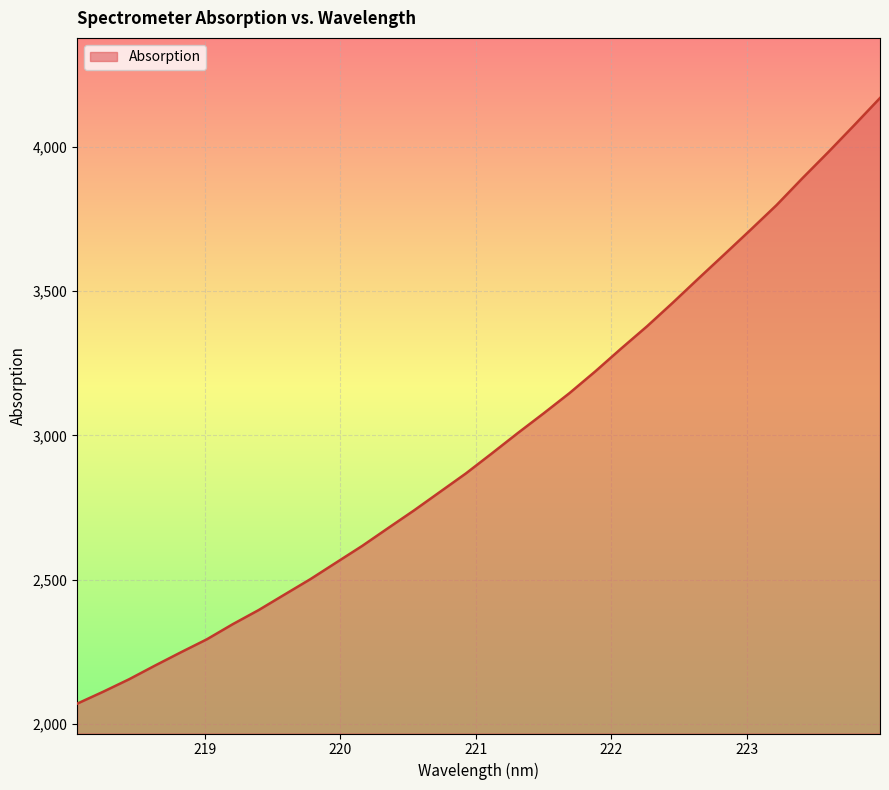

What is the maximum value shown in the chart?

4169.9